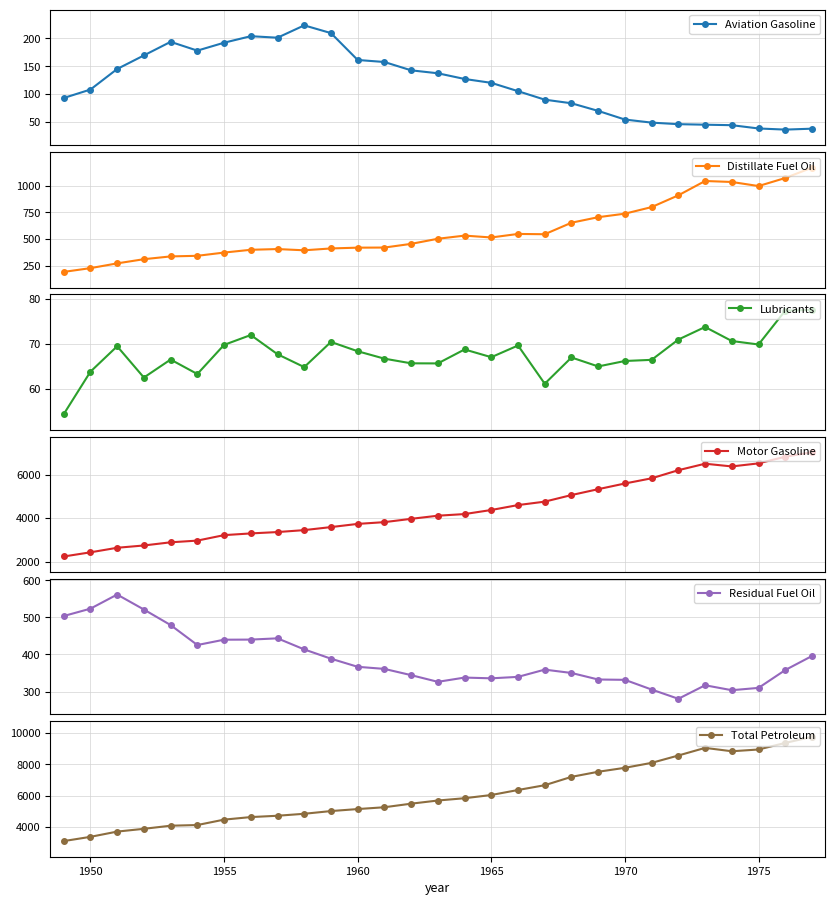

True or false: Residual Fuel Oil has more than 2 interior local peaks.

True